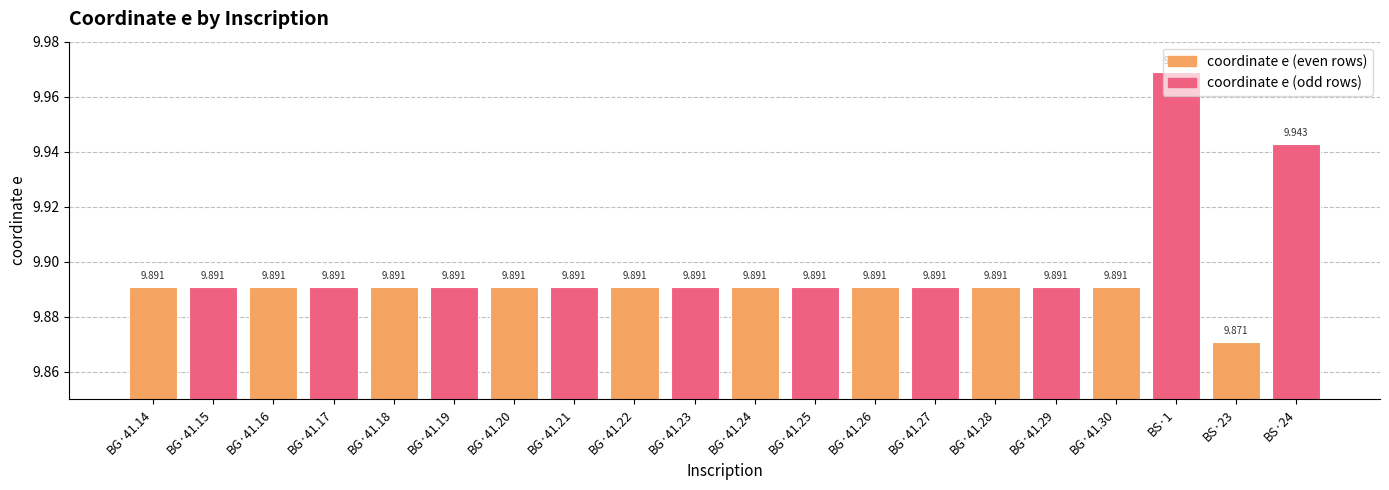

Which has a higher value, BS·1 or BG·41.25?

BS·1